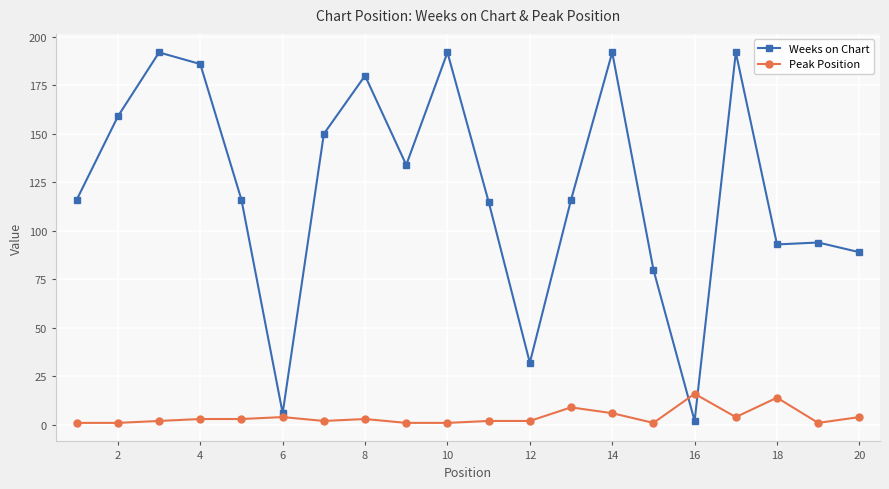

How many lines are shown in the chart?

2